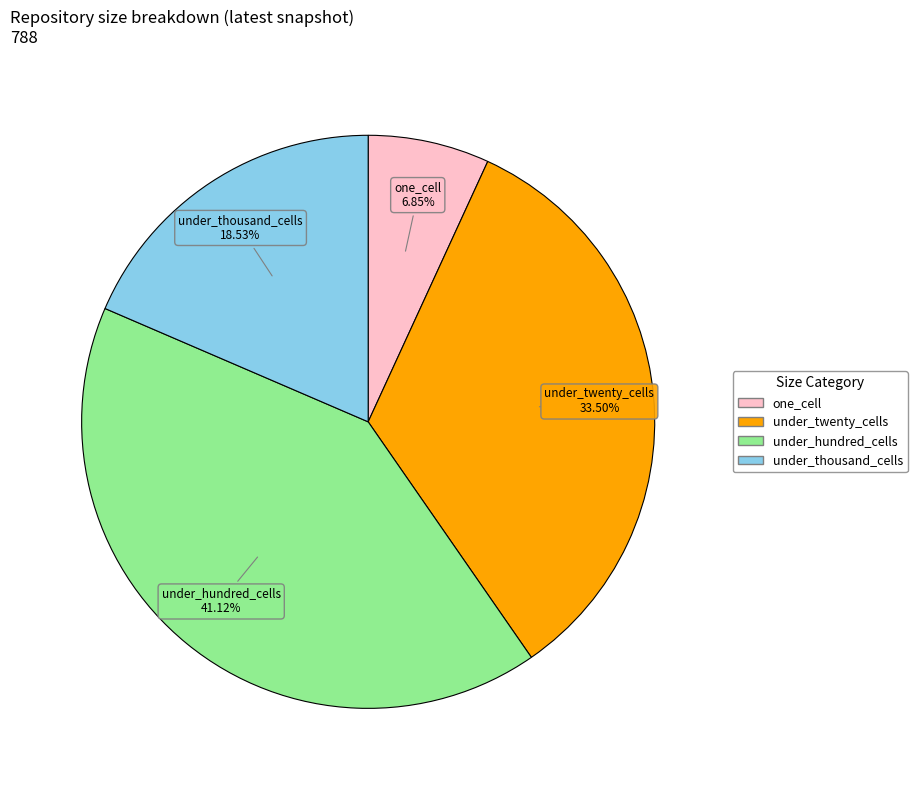

Is it true that under_thousand_cells is 8% of the pie?

False